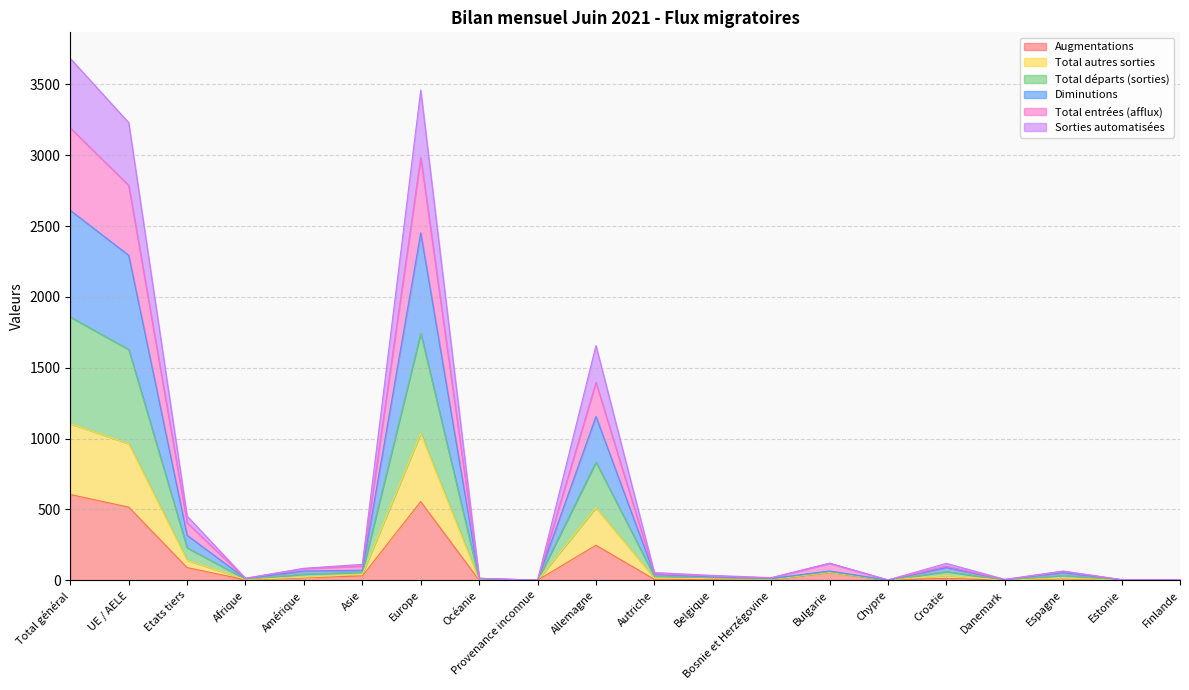

Does the chart have visible grid lines?

Yes